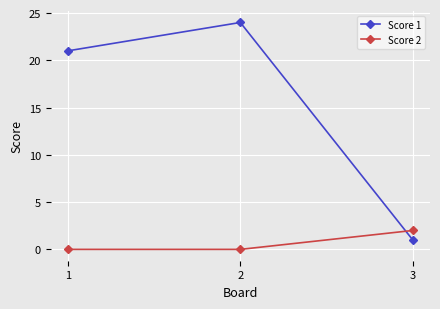

What is the sum of all Score 2 values?

2